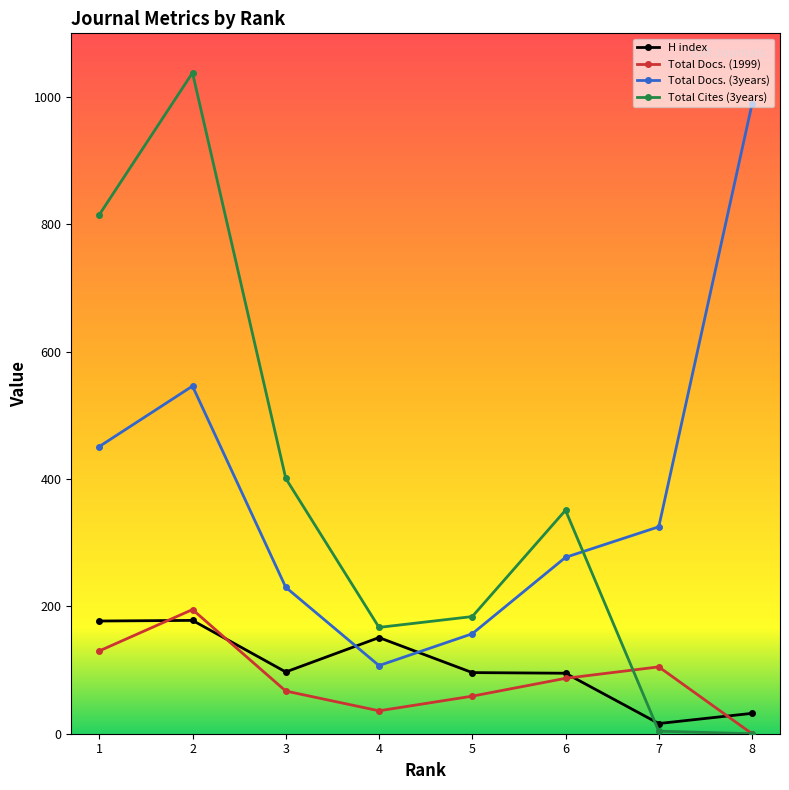

True or false: H index and Total Docs. (1999) intersect in this chart.

True